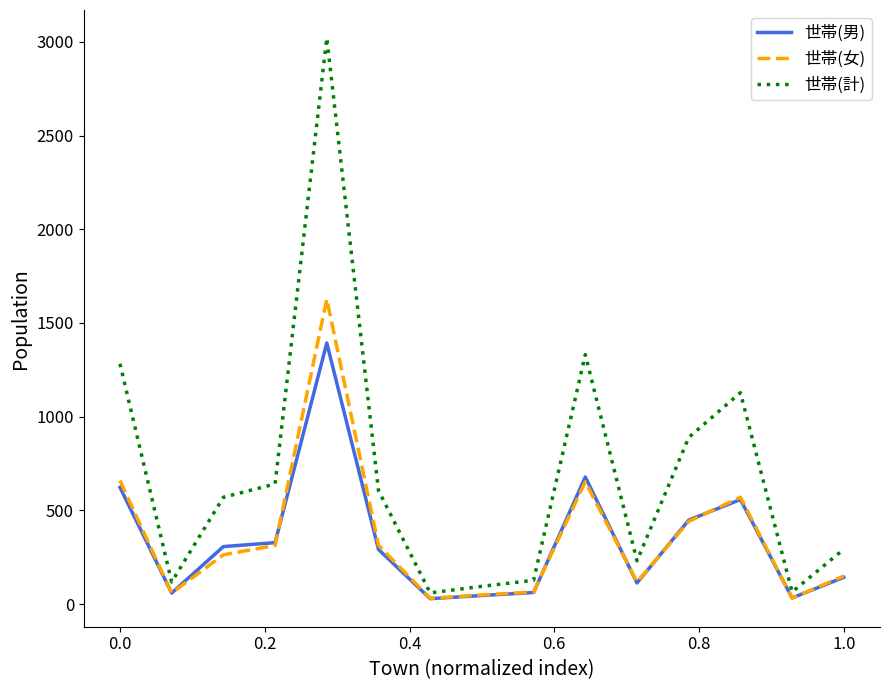

True or false: 世帯(男) and 世帯(計) intersect in this chart.

False